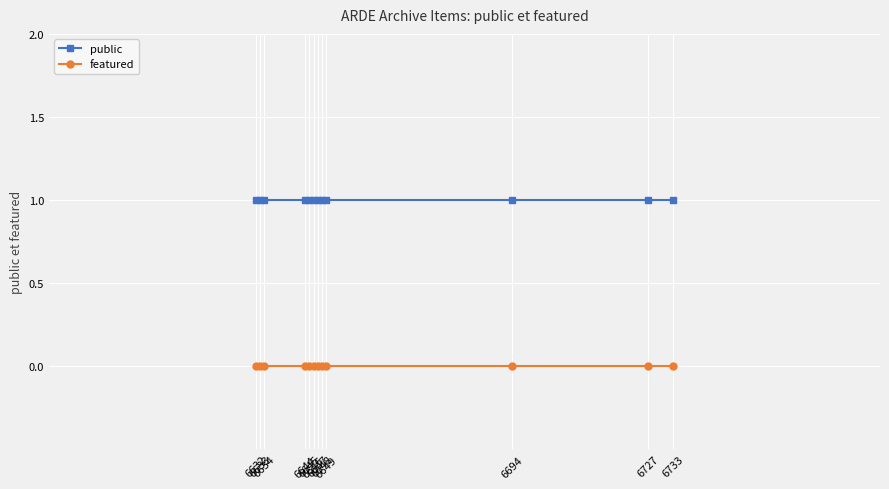

List the series in order of their overall mean, highest first.

public, featured